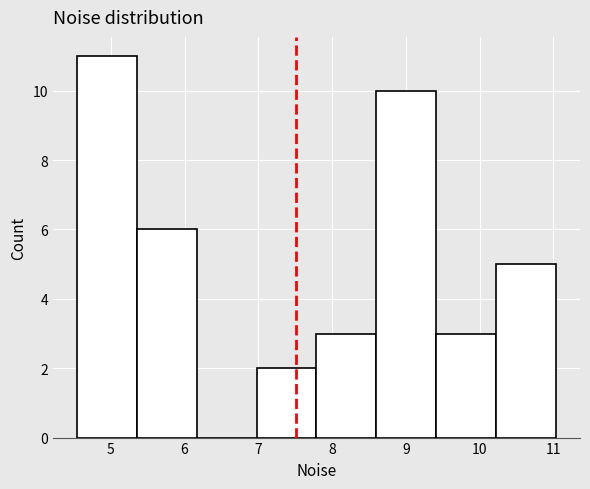

Which range on the x-axis has the tallest bar?

4.5 to 5.4